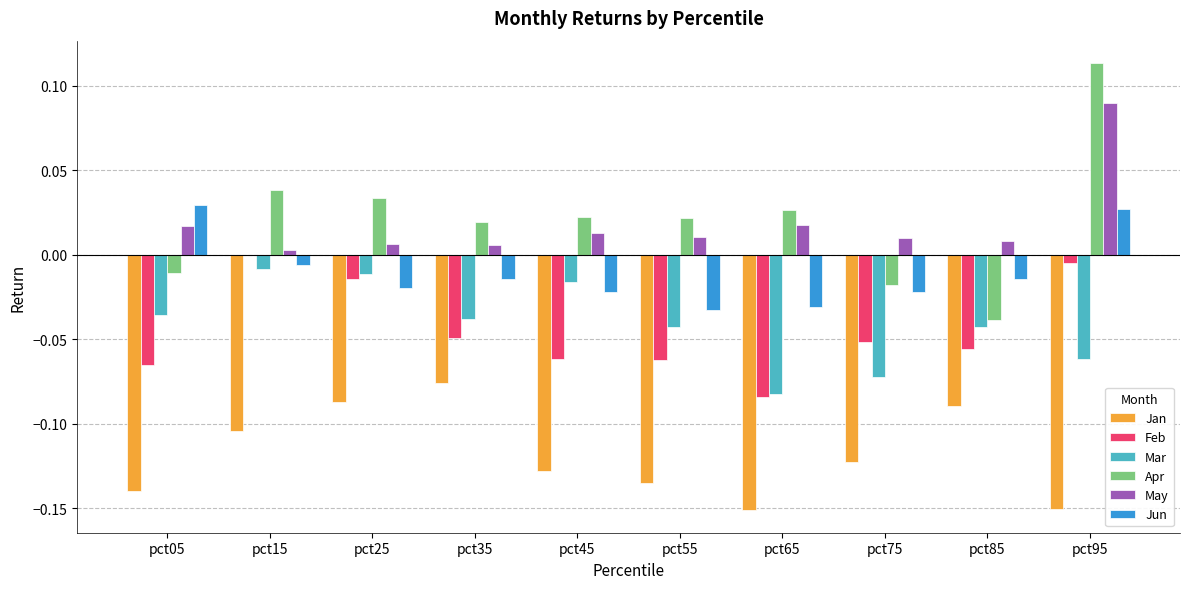

Which label corresponds to the largest value in the chart?

pct95